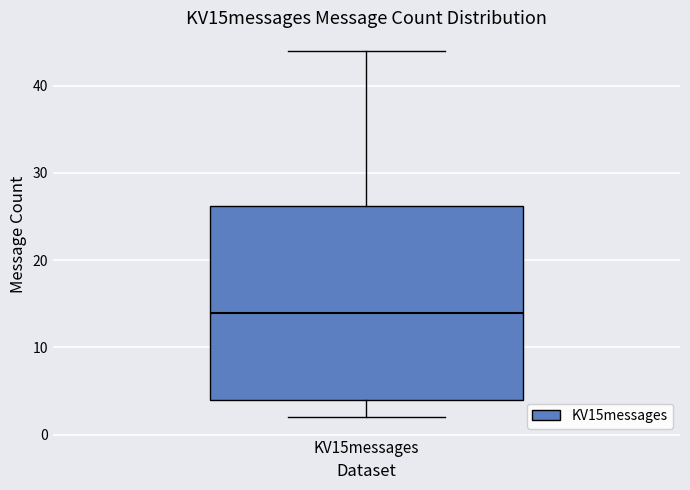

Transcribe this box plot: give where the median line is, the range the box spans, and where the two whiskers end, as read against the y-axis. The values are not printed on the chart, so give them approximately, as read against the axis.

median 14, box 4 to 26, whiskers 2 to 44